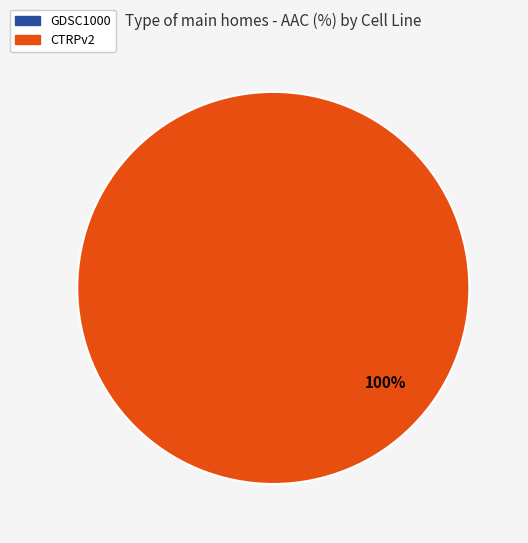

Which category has the smallest portion of the pie?

GDSC1000